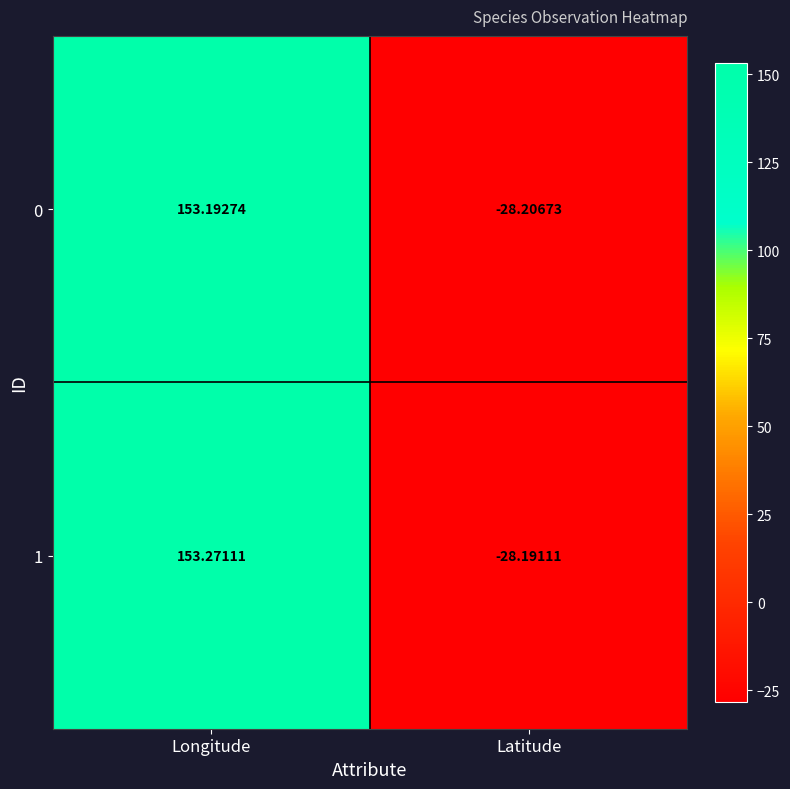

Where does the 0 series first go above 153?

Longitude